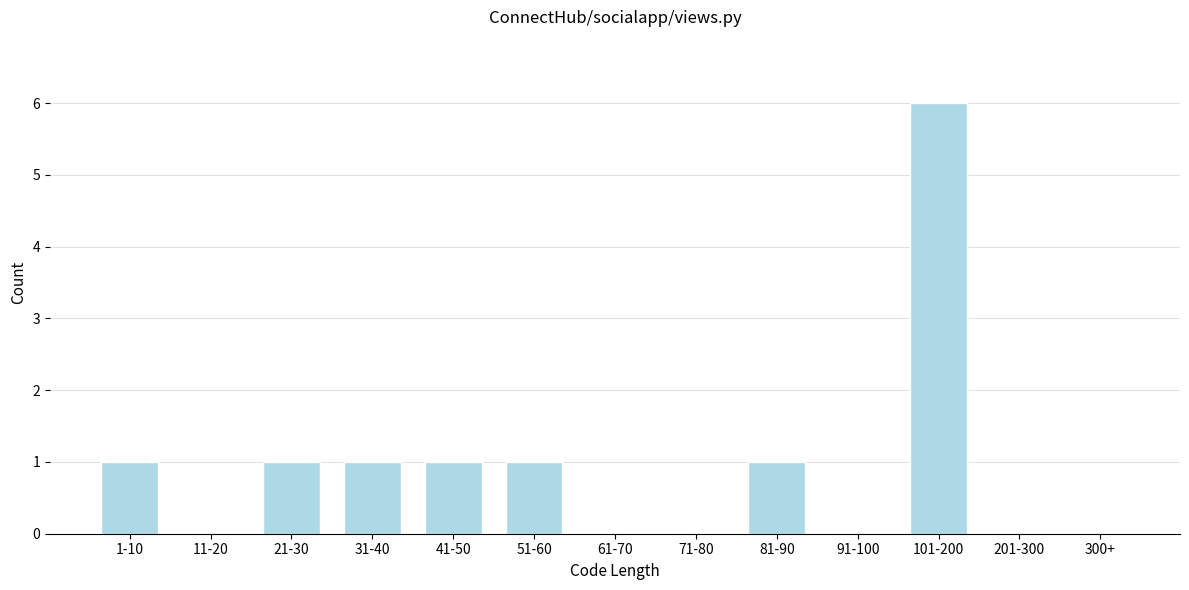

Reading left to right, transcribe all the data shown in this chart.

1-10=1	11-20=0	21-30=1	31-40=1	41-50=1	51-60=1	61-70=0	71-80=0	81-90=1	91-100=0	101-200=6	201-300=0	300+=0